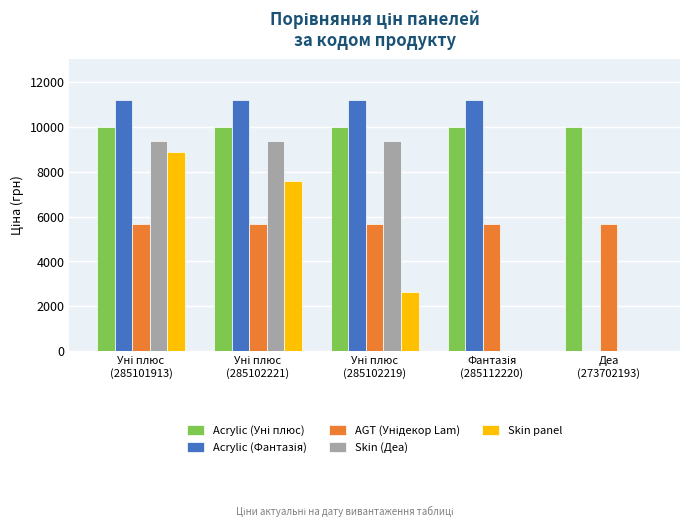

At which category does the chart reach its peak across all series?

Уні плюс
(285101913)